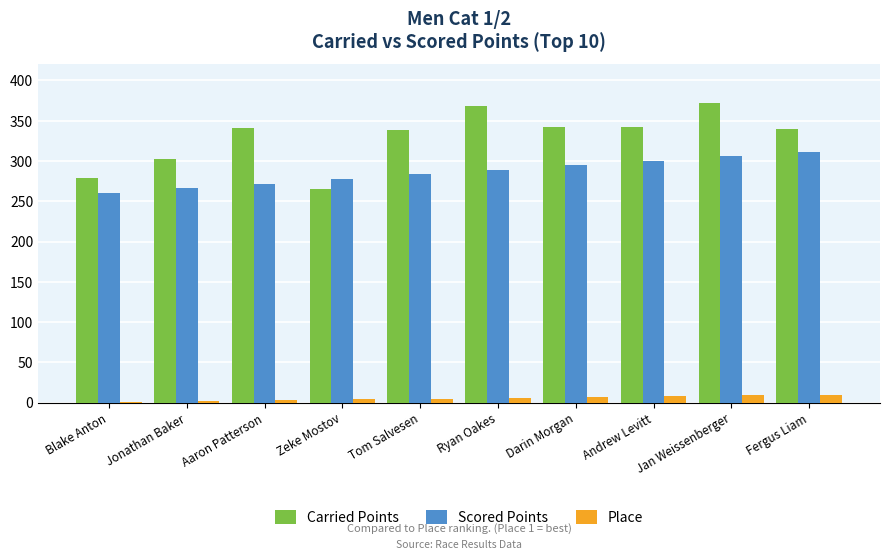

The value of Carried Points at Ryan Oakes is 239.3. True or false?

False